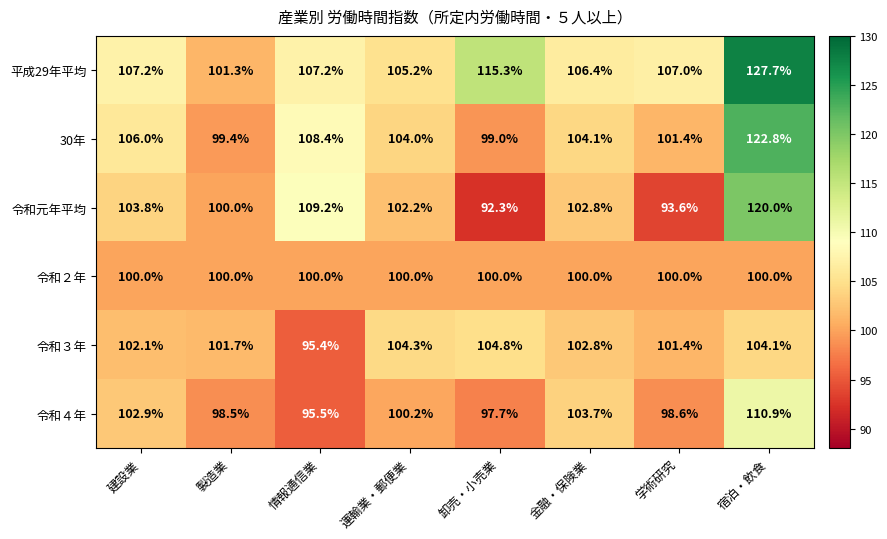

Which series has the largest range (max minus min)?

令和元年平均